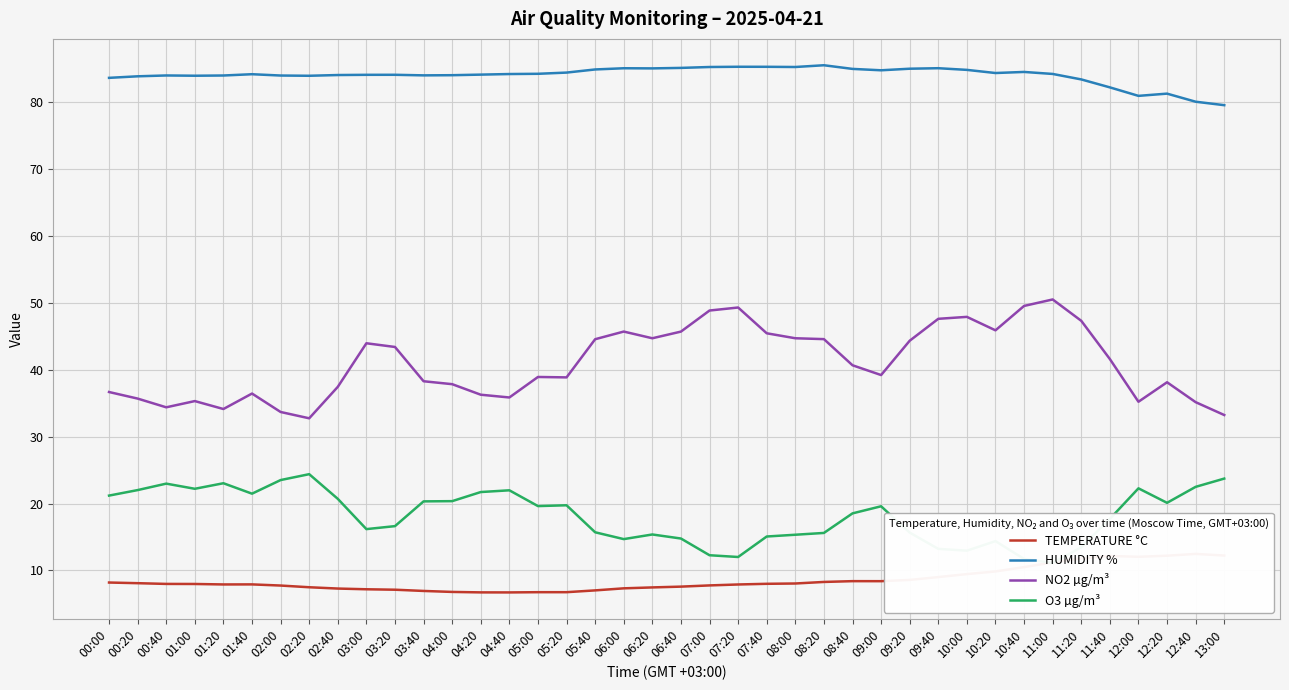

True or false: TEMPERATURE °C has a value of 9.5 at 10:00.

True